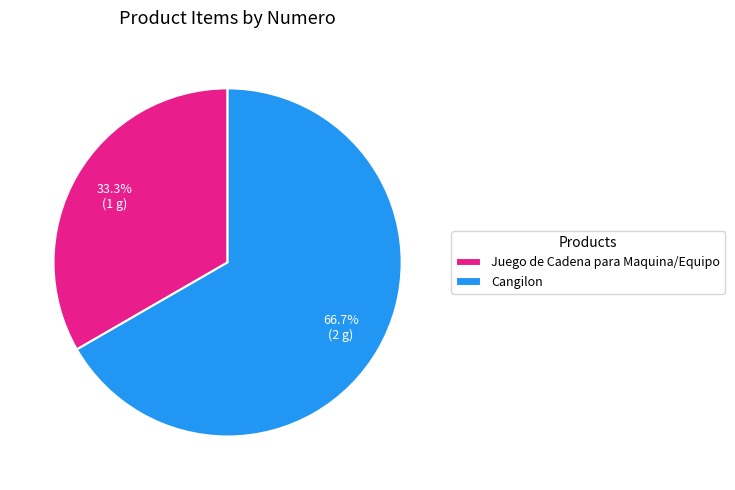

What percentage is the Cangilon slice, to the nearest percent?

67%